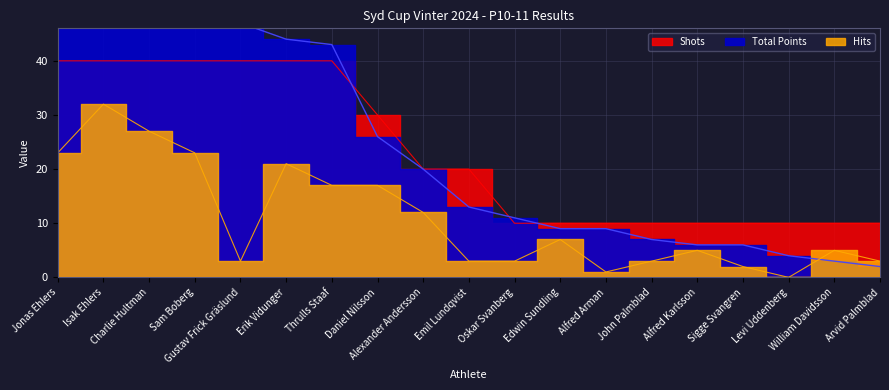

How many series are shown in this chart?

3